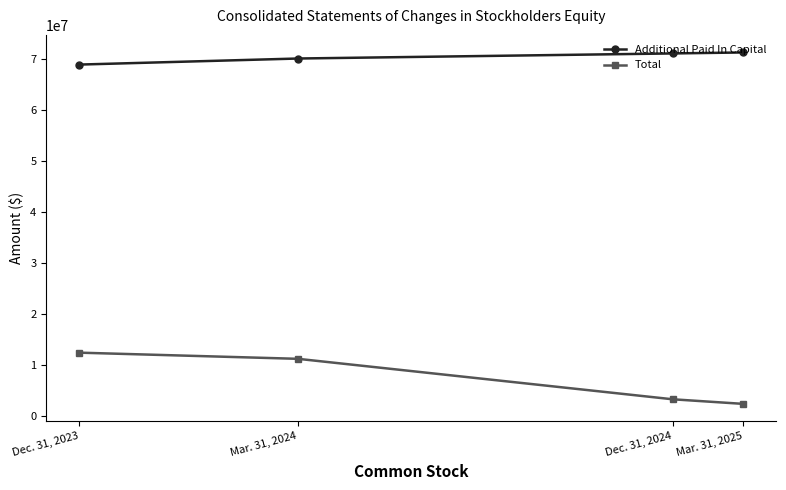

How many lines are shown in the chart?

2